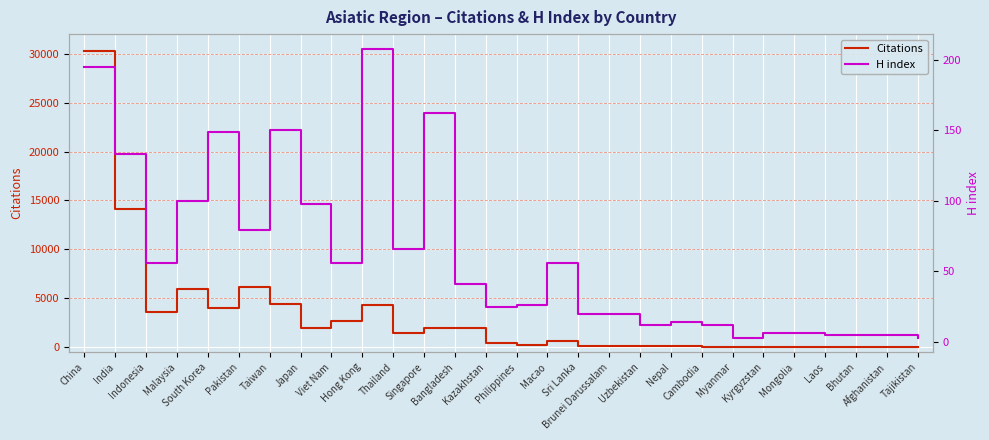

How many data points in Citations are less than 593?

14